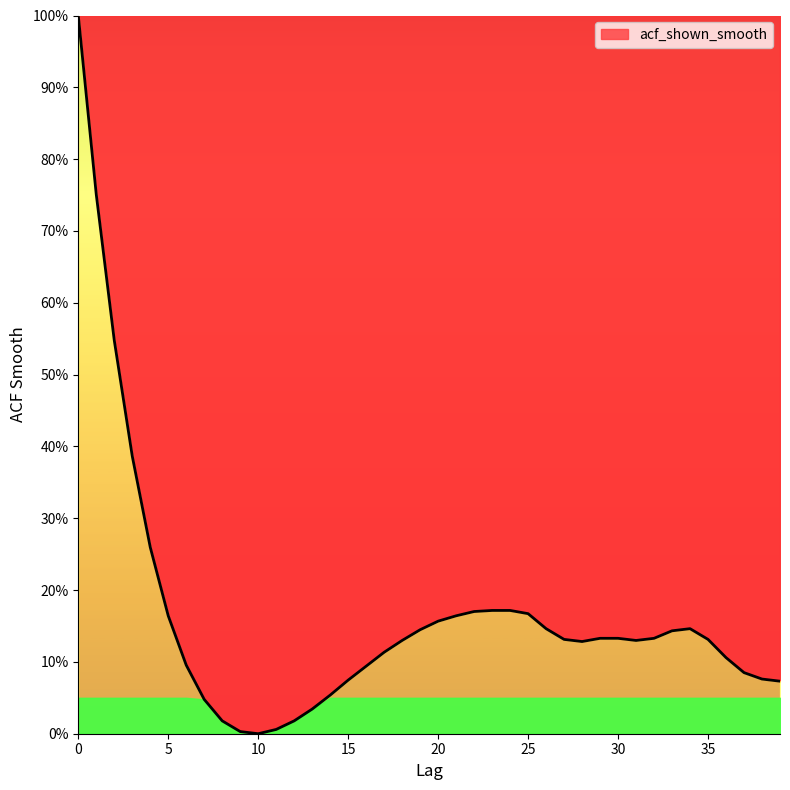

What is the maximum value shown in the chart?

100.0